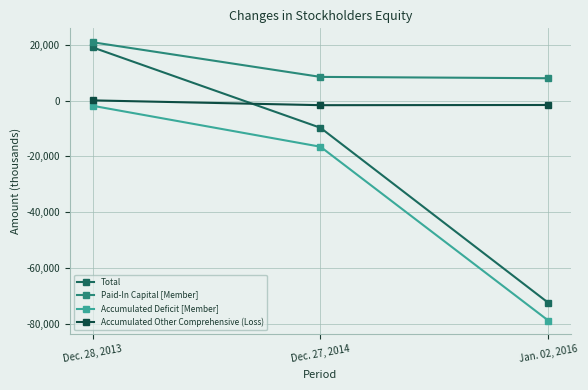

Which category has the lowest value across all series?

Jan. 02, 2016